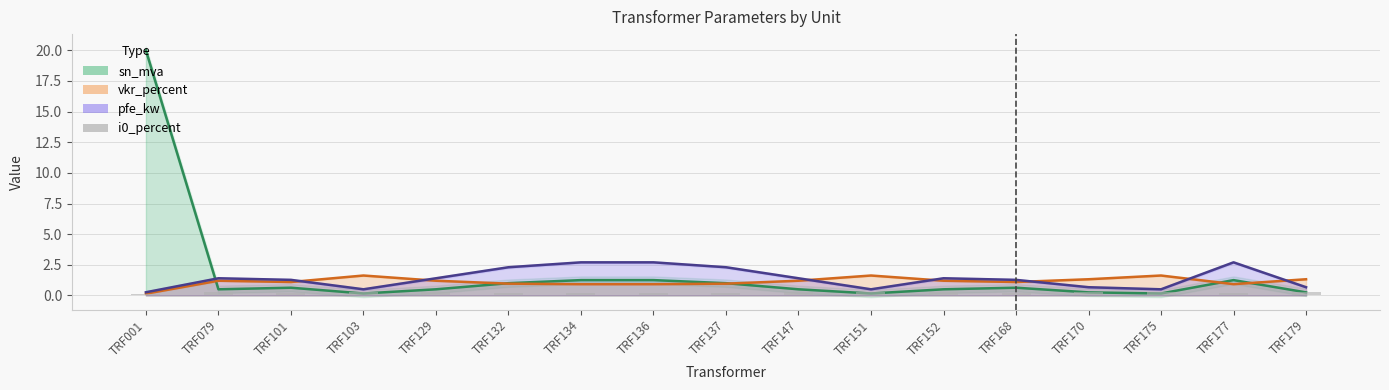

What is the average value?

0.3